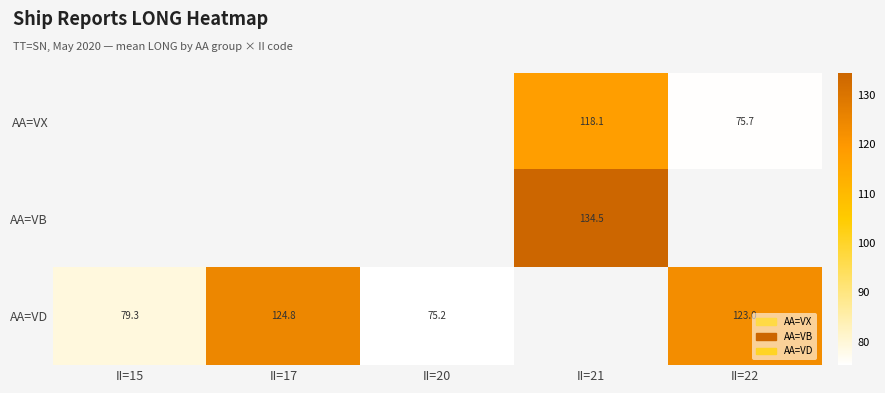

How many data points does each series have?

5